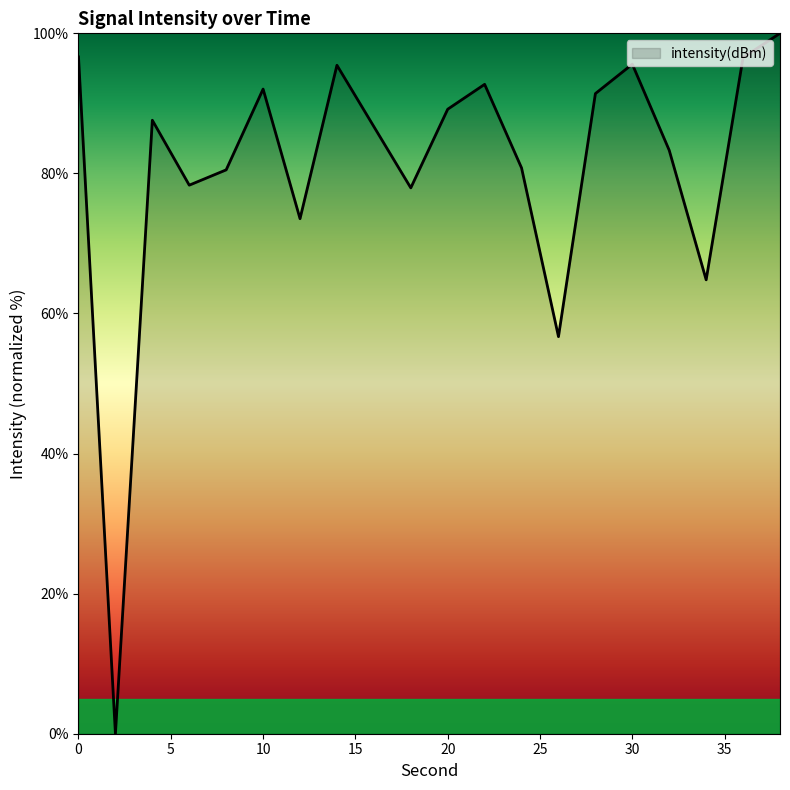

What is the difference between the maximum and minimum values?

100.0